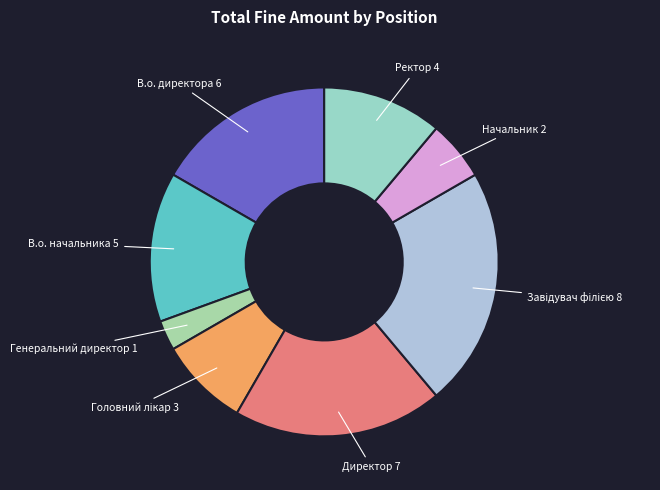

Is the sum of Ректор and Генеральний директор greater than half?

No